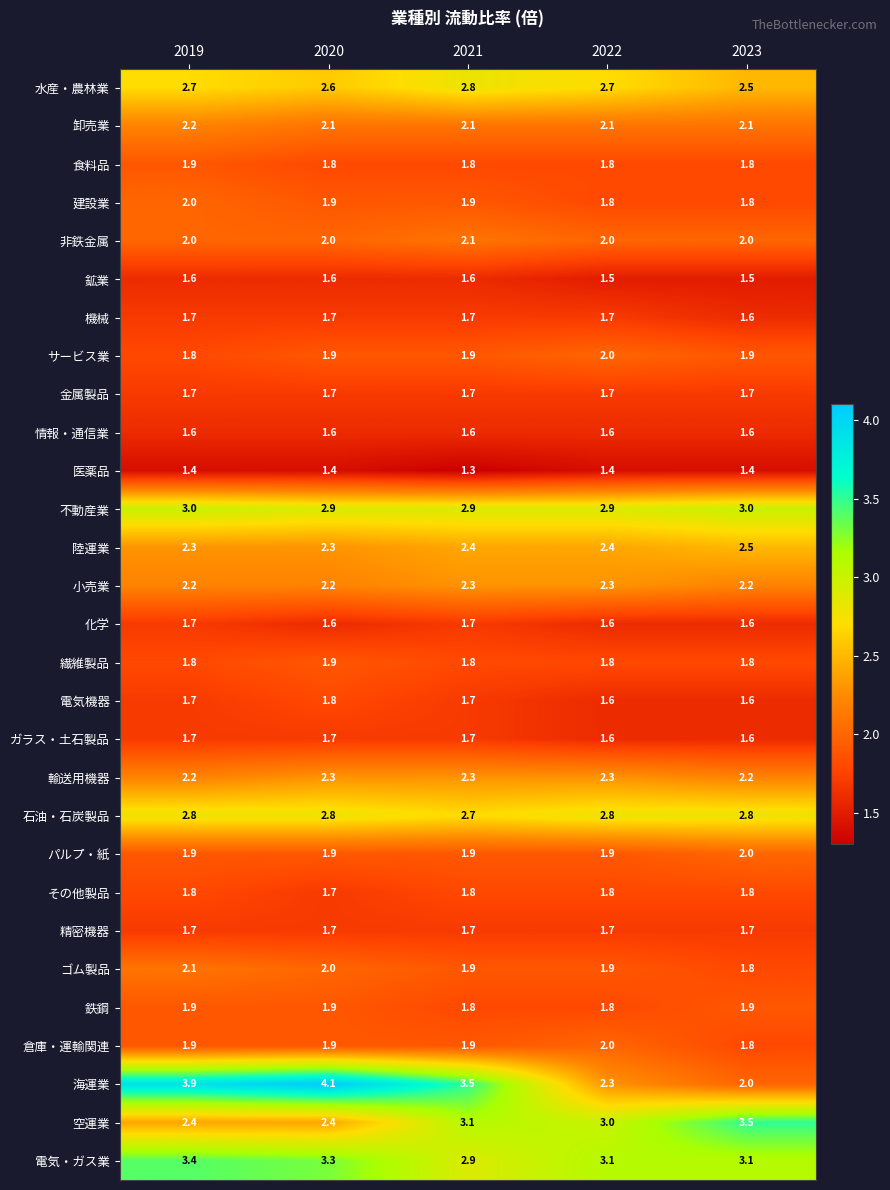

Which label corresponds to the smallest value in the chart?

2021